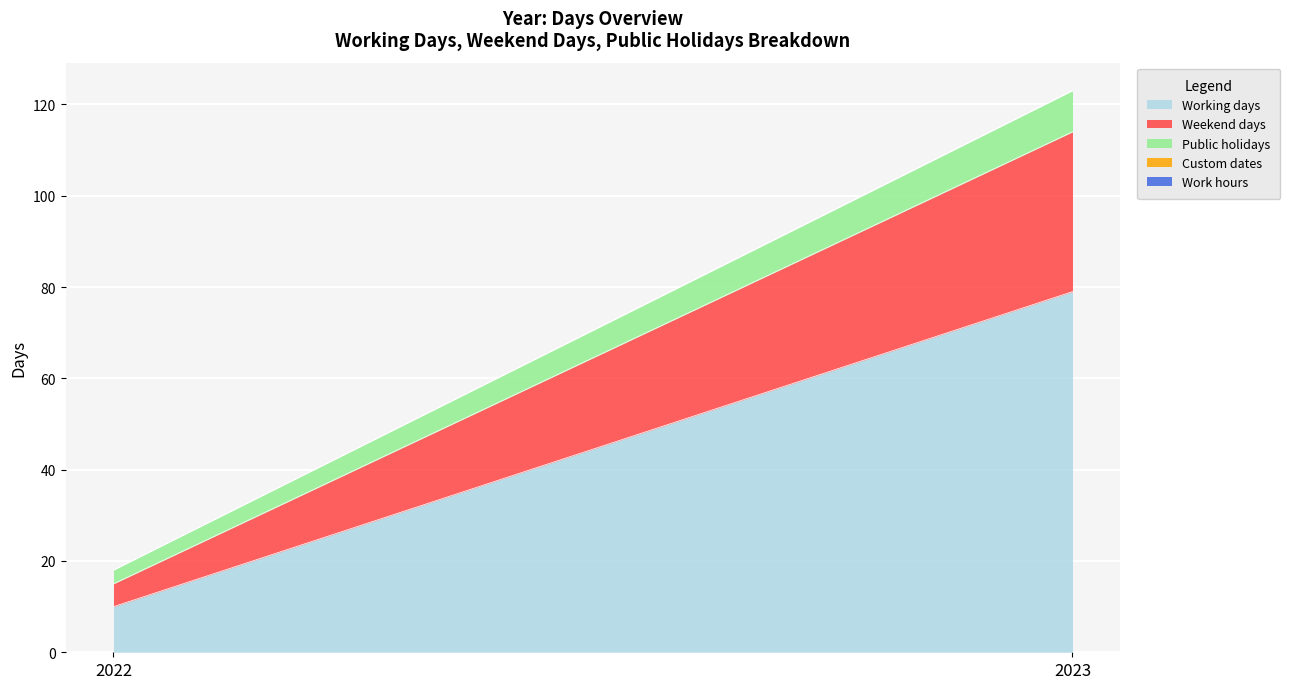

The value of Work hours at 2022 is 0. True or false?

True